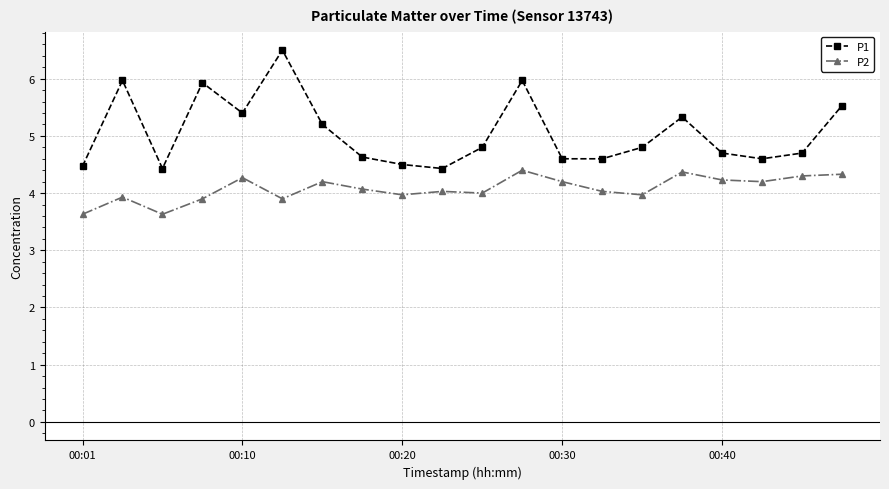

What is the difference between the maximum and second lowest values in the P1 series?

2.1